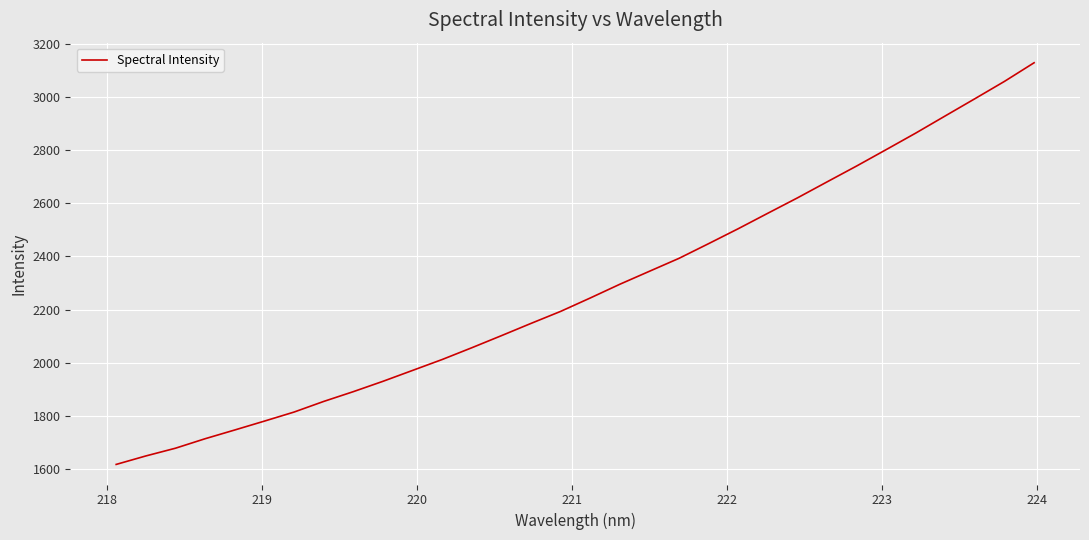

What is the difference between the maximum and minimum values?

1511.4